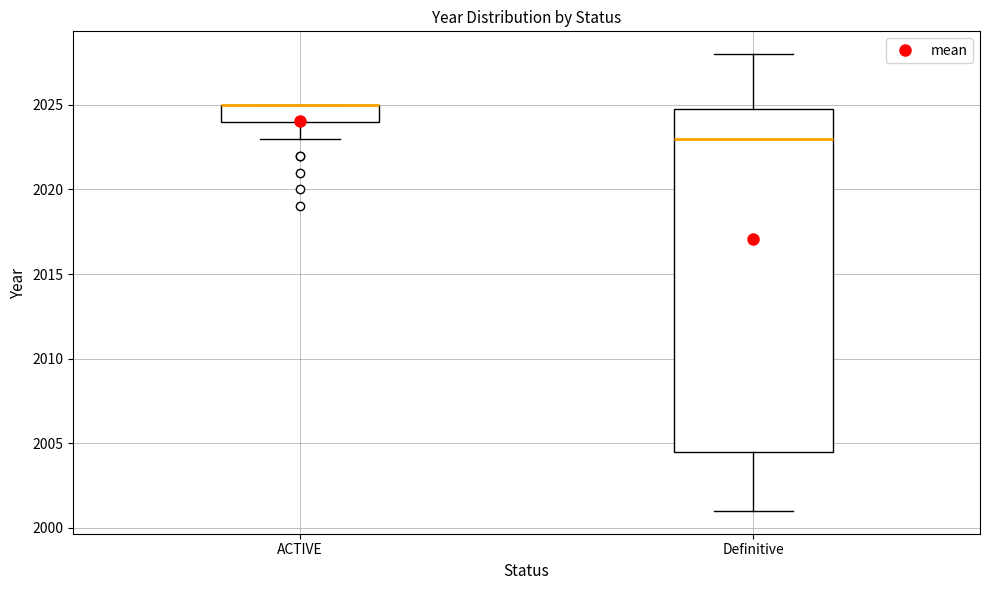

Which box is the tallest, from its lower edge to its upper edge?

Definitive